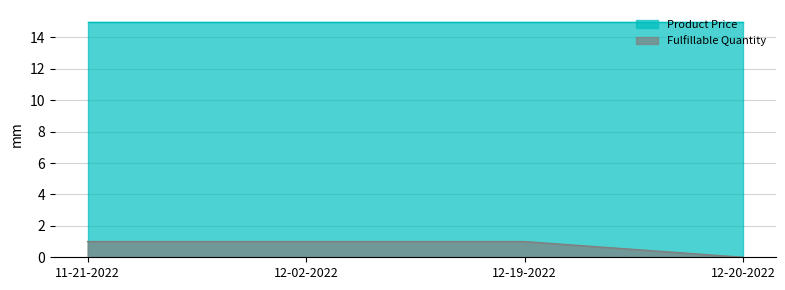

At which label is the value closest to 0?

12-20-2022